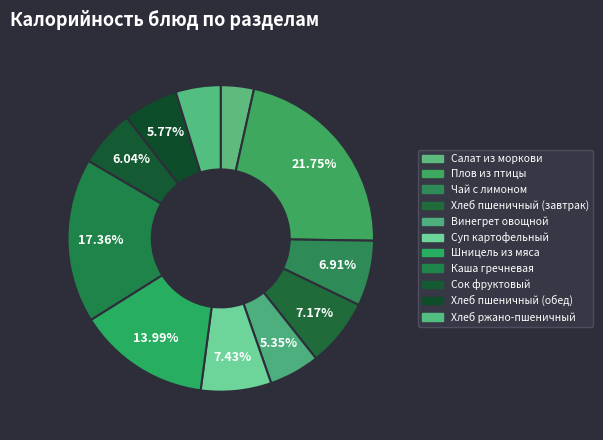

How many slices are in this pie chart?

11